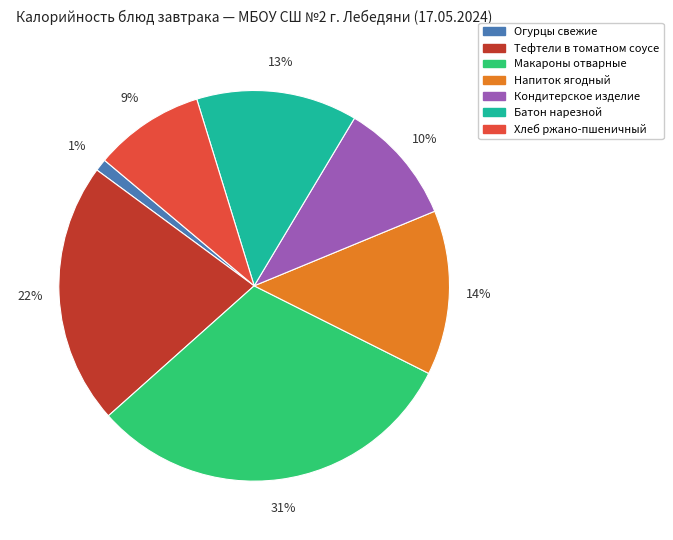

Is the sum of Огурцы свежие and Макароны отварные greater than half?

No